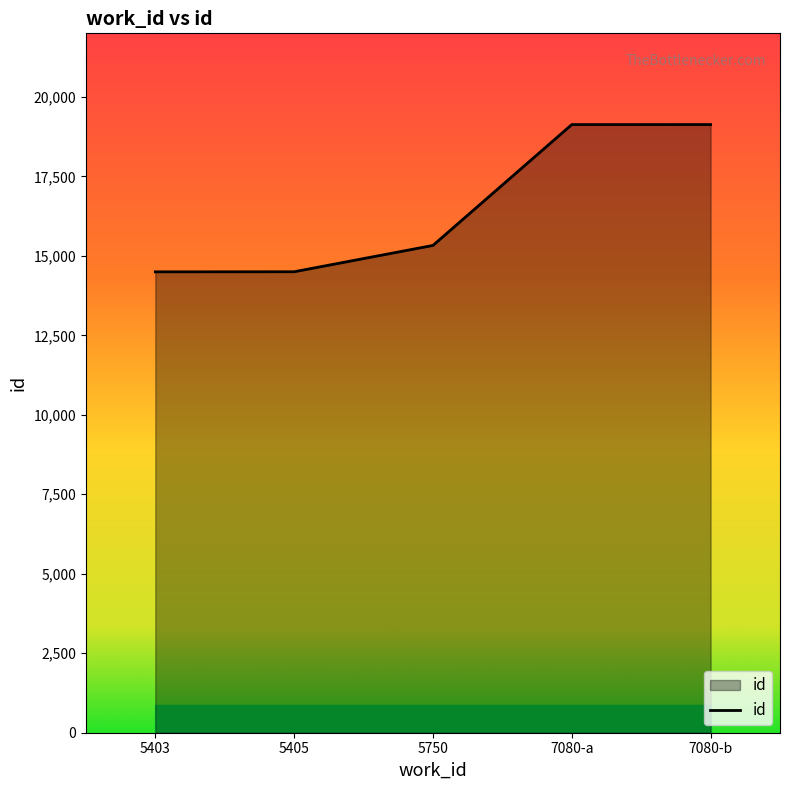

The chart shows a value of 14497 at 5403. True or false?

True